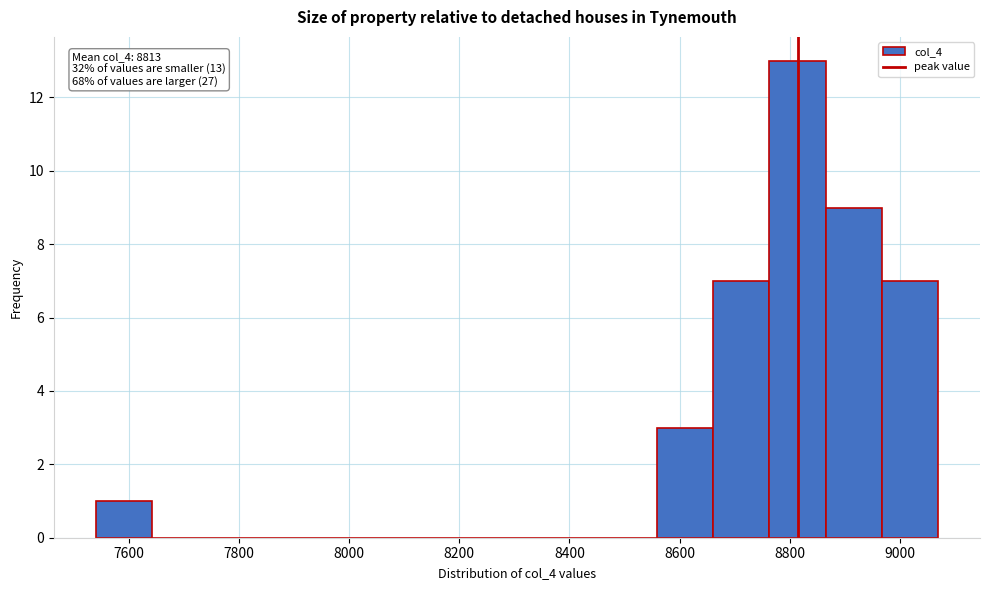

Over which range of the x-axis is the bar tallest?

8760 to 8860